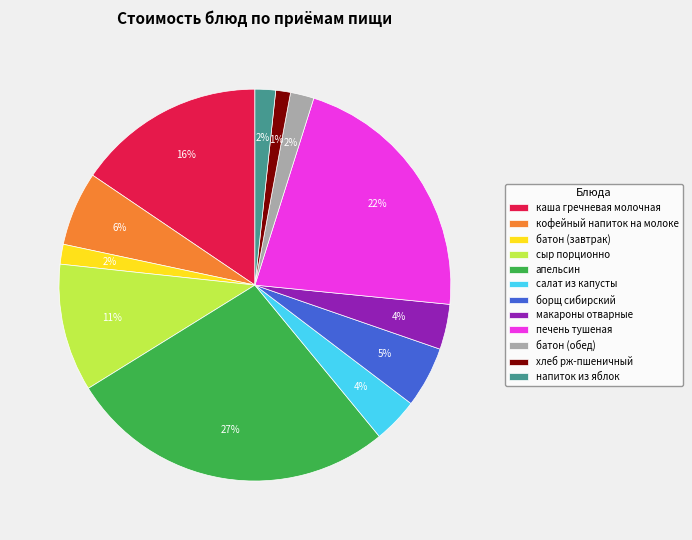

To the nearest percent, what portion does борщ сибирский represent?

5%